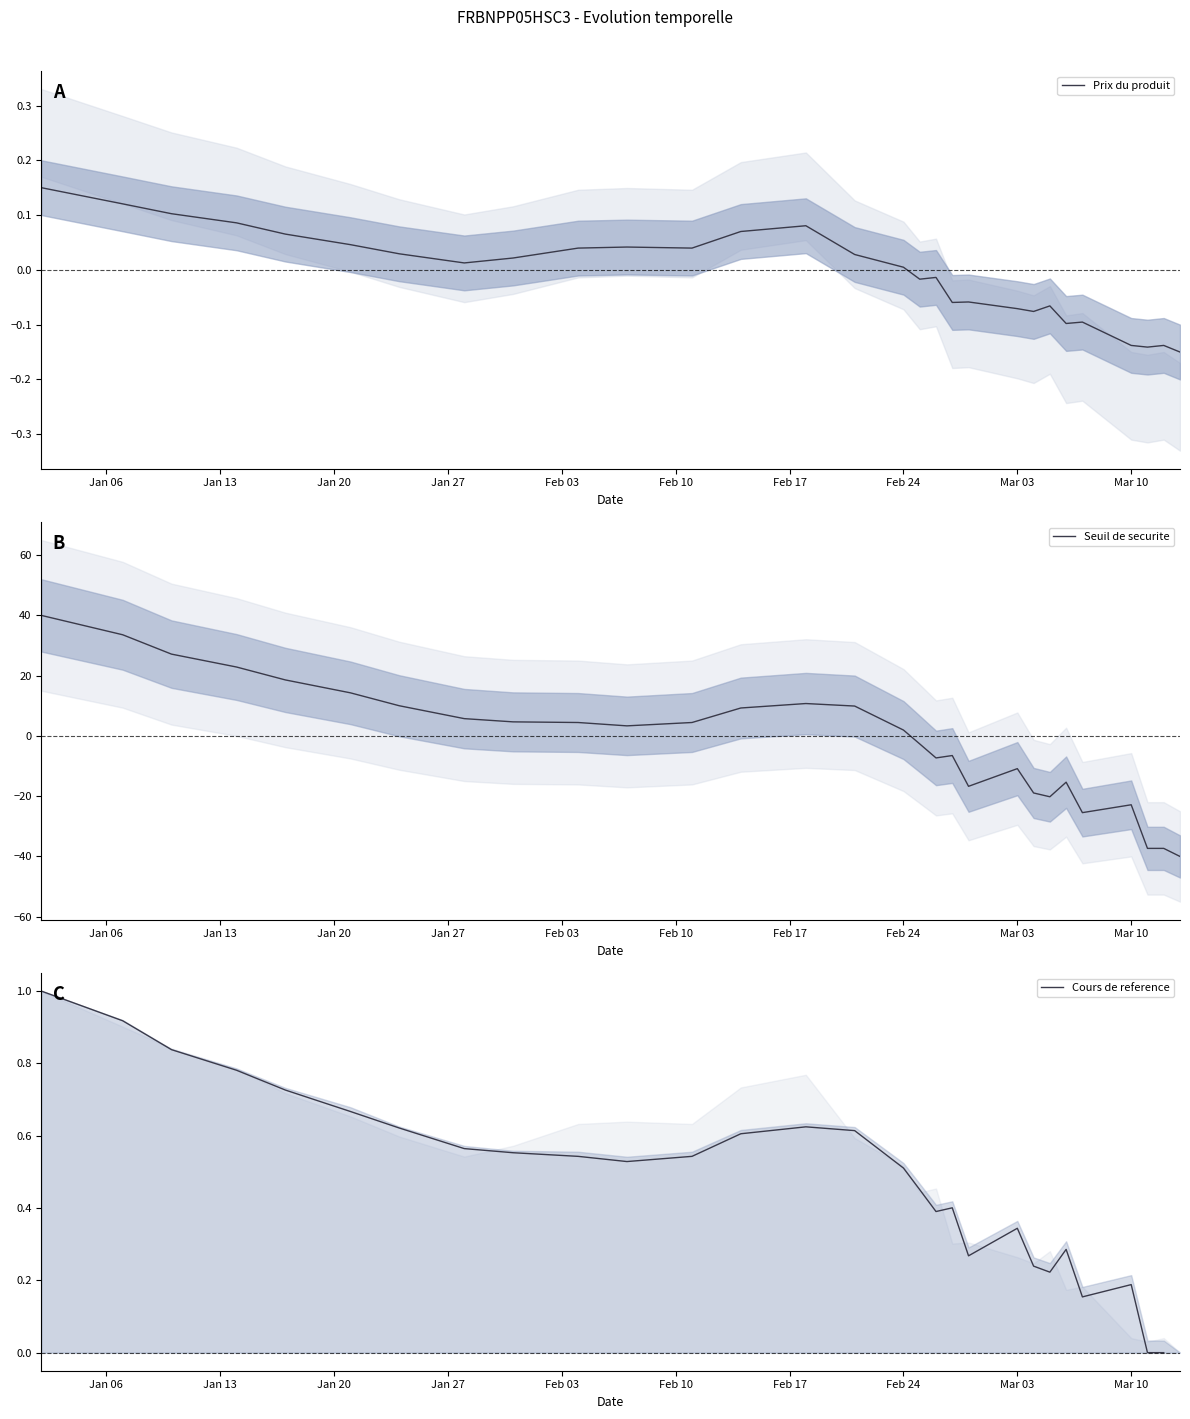

What is the highest value of the Seuil de securite series?

40.0